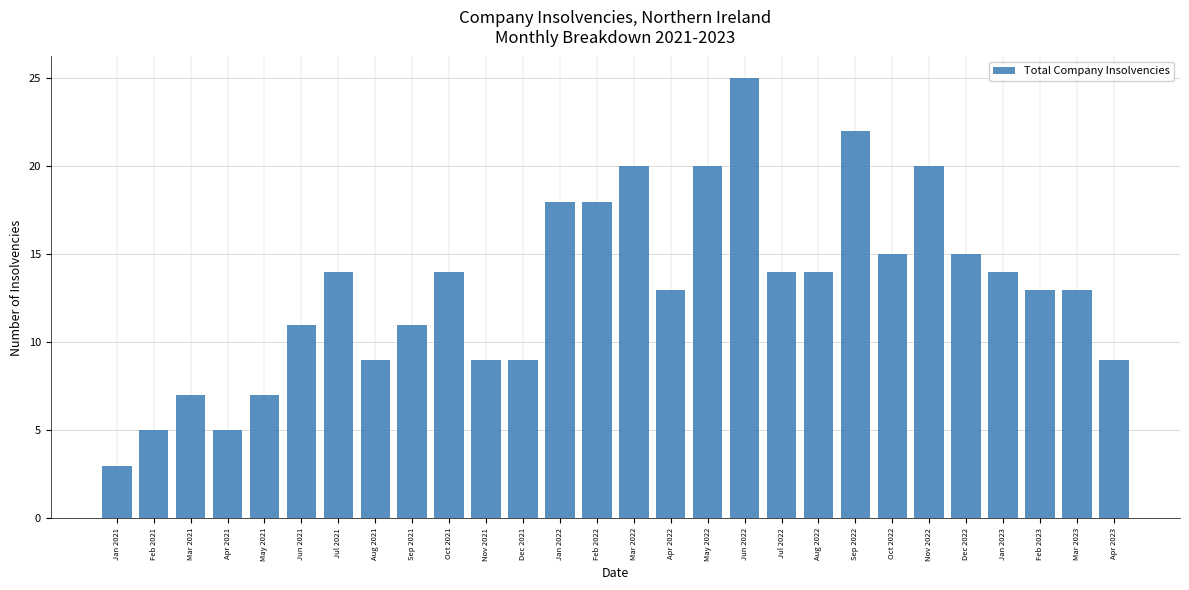

What is the difference between the maximum and minimum values?

22